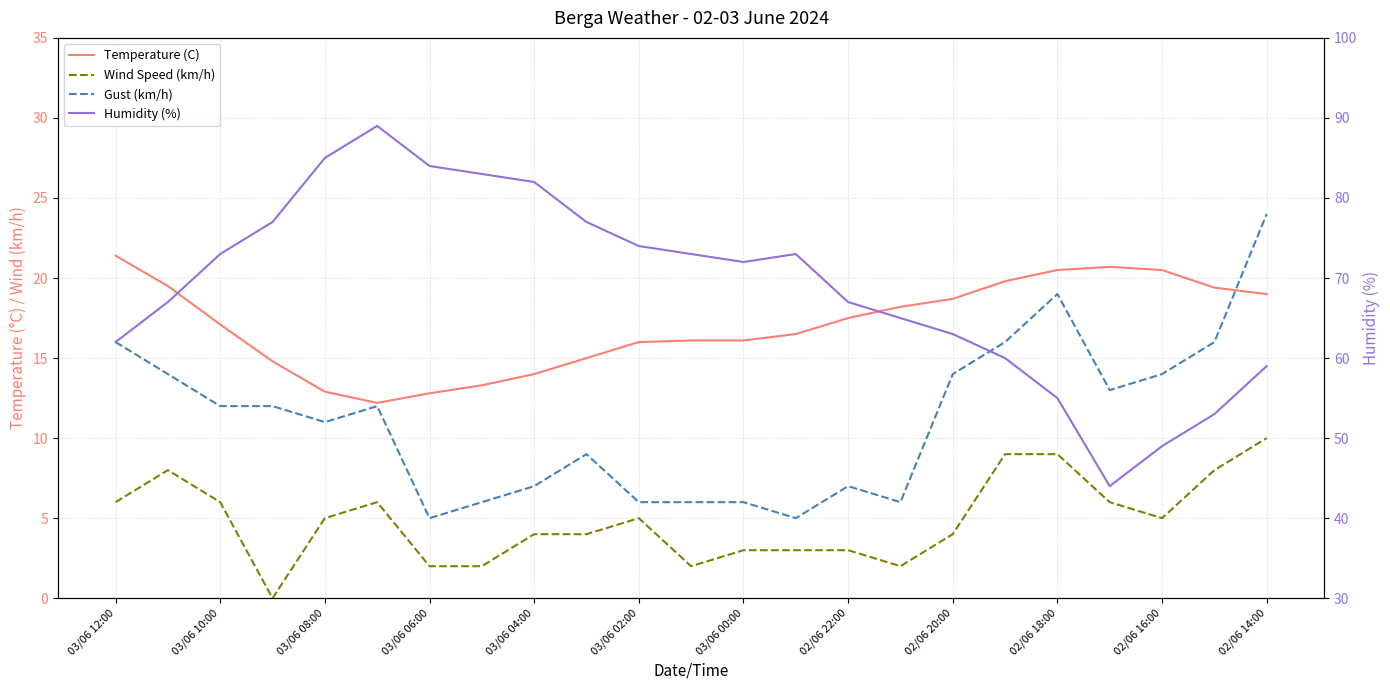

What is the lowest value of the Gust (km/h) series?

5.0